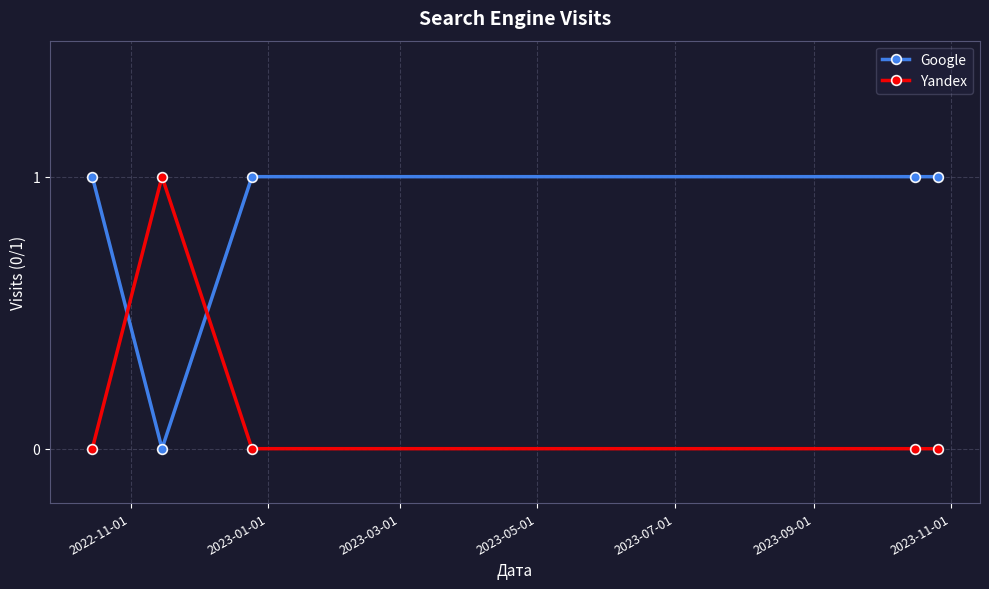

True or false: Google has more than 2 interior local peaks.

False